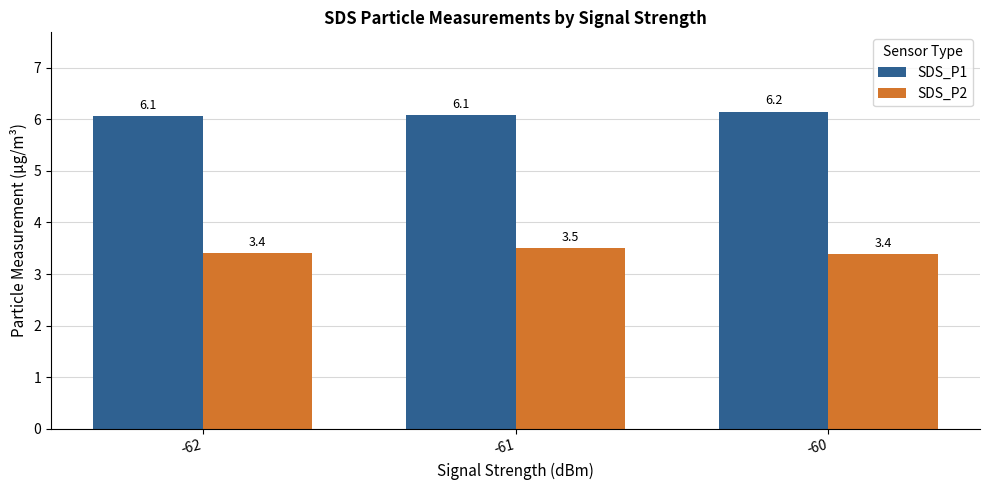

Which category has the lowest value across all series?

-60